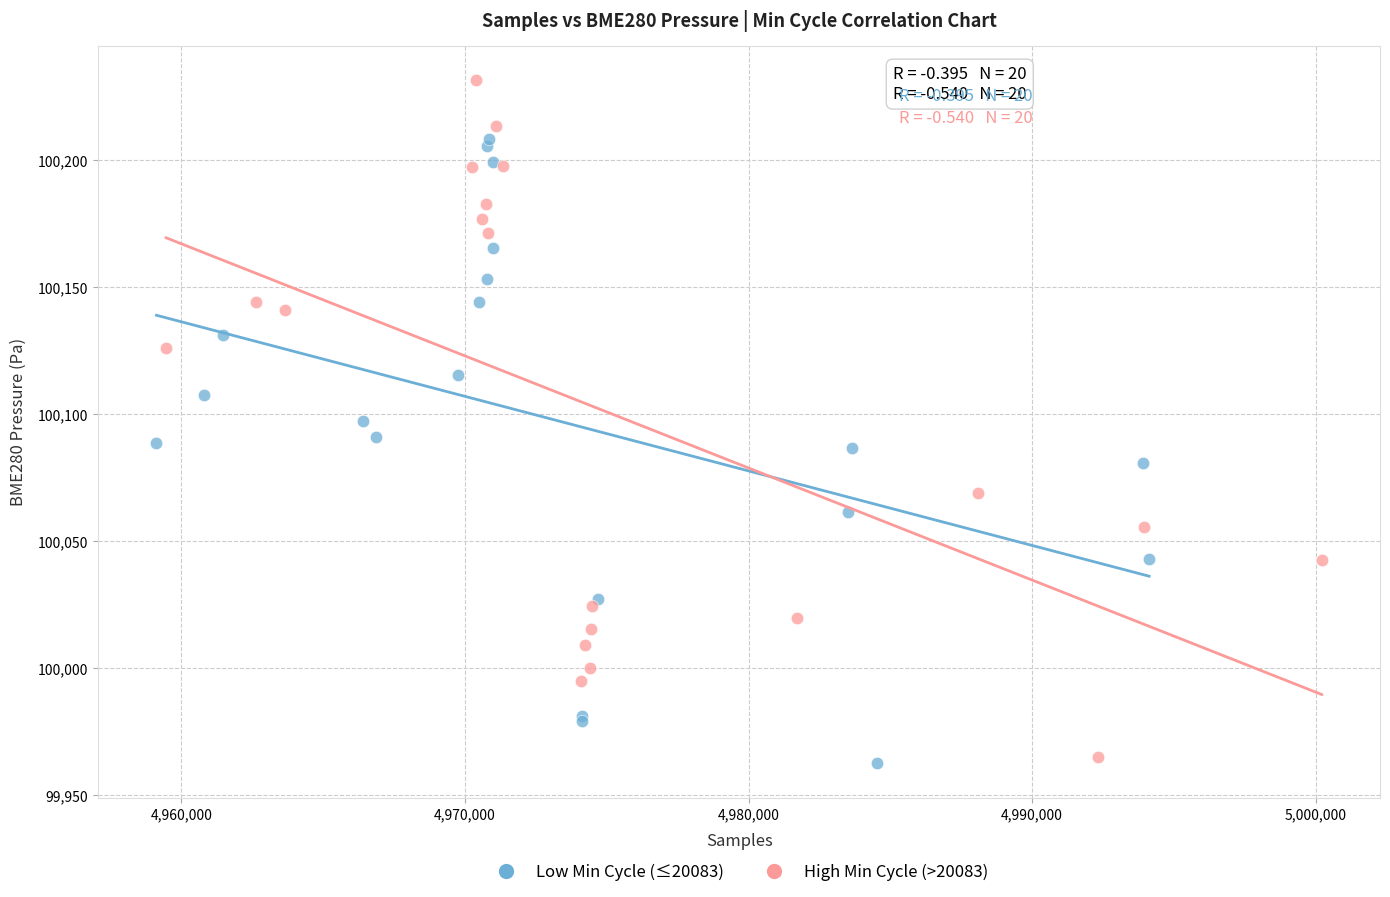

Which series has the widest spread of Y values?

High Min Cycle (>20083)